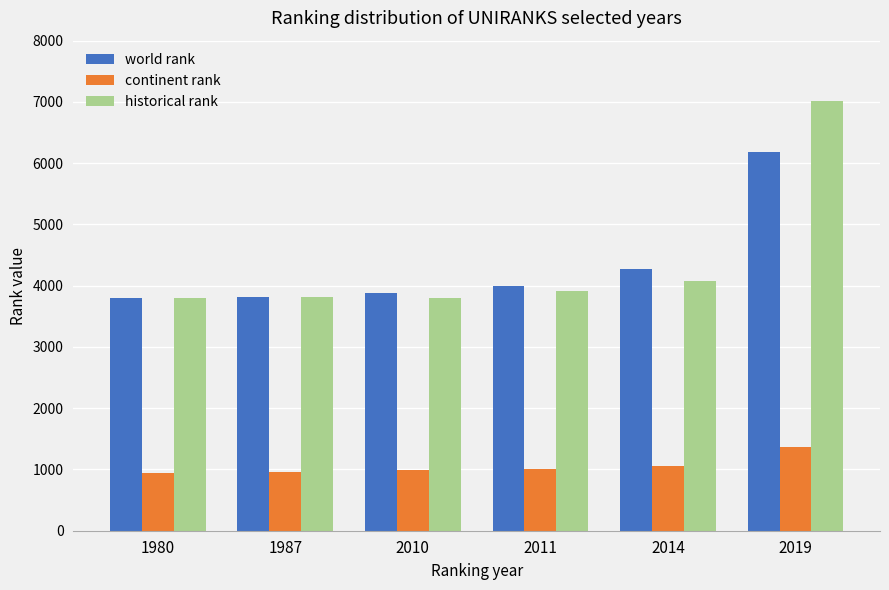

What is the difference between the maximum and second lowest values in the historical rank series?

3210